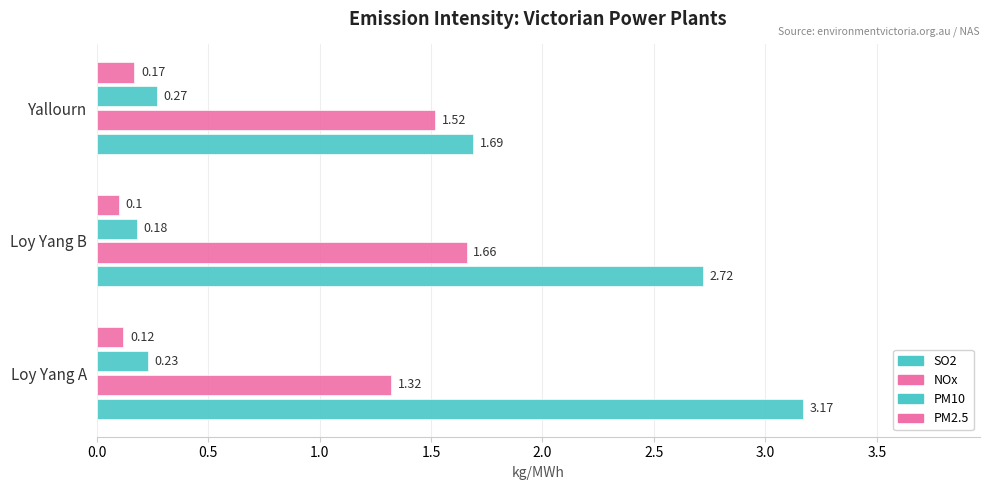

Count the number of categories in the chart.

3